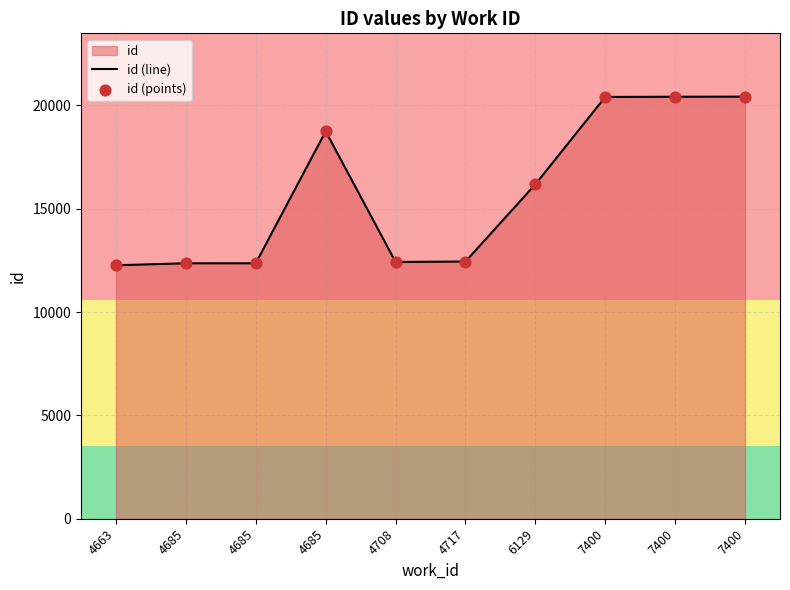

What is the total value across all series at 4663?

24522